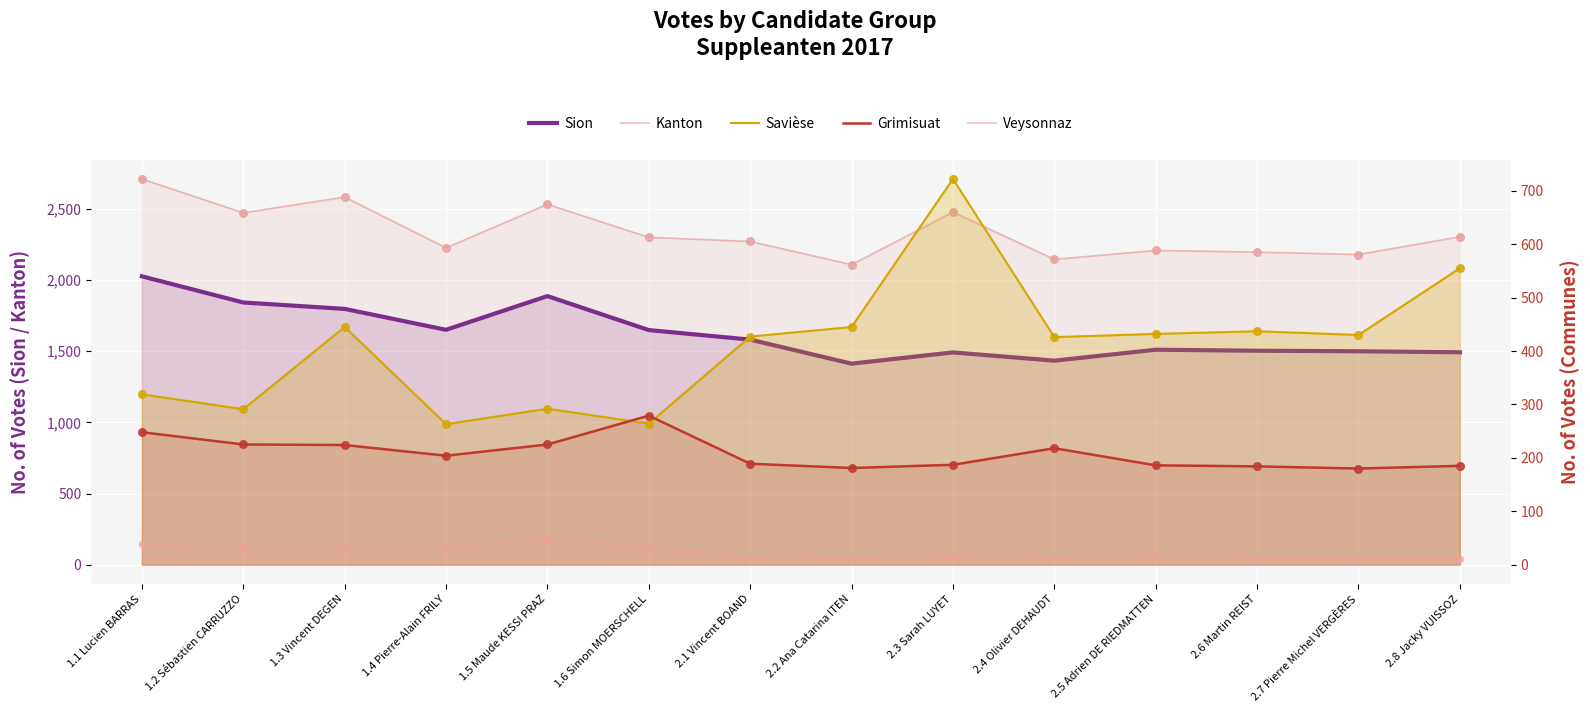

What are all the series names shown in the legend?

Sion, Kanton, Savièse, Grimisuat, Veysonnaz